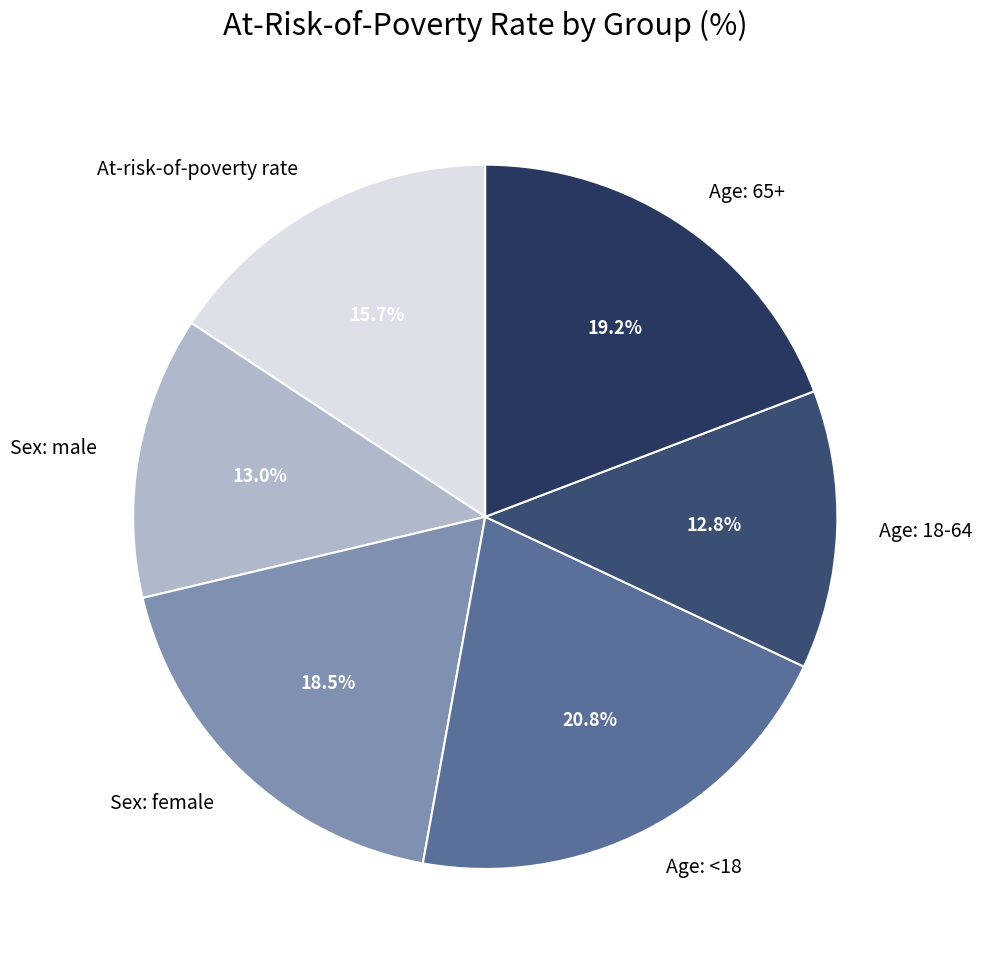

What is the largest slice in the pie chart?

Age: <18